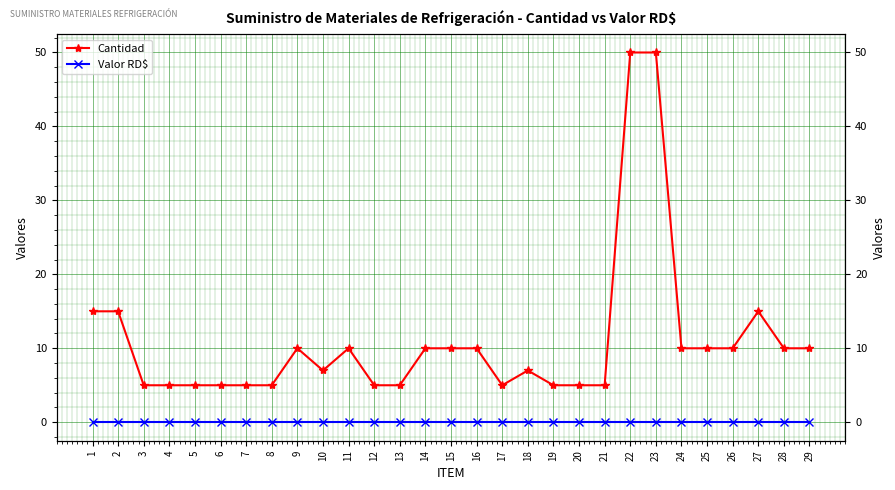

What is the total value across all series at 21?

5